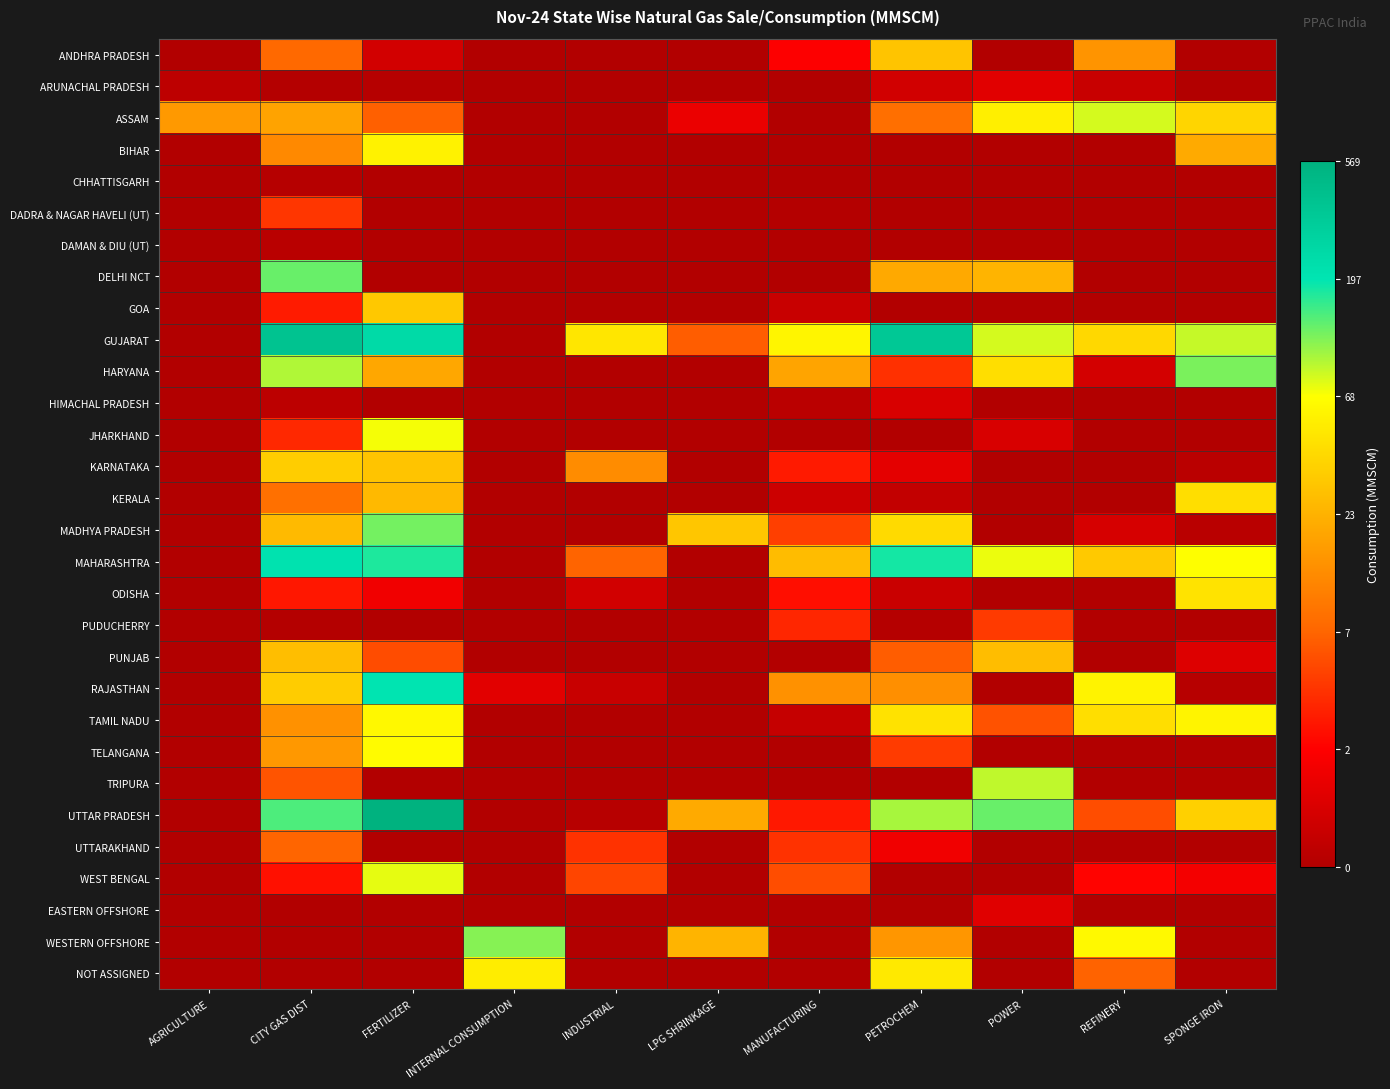

What is the spread (max minus min) of values at MANUFACTURING?

4.1